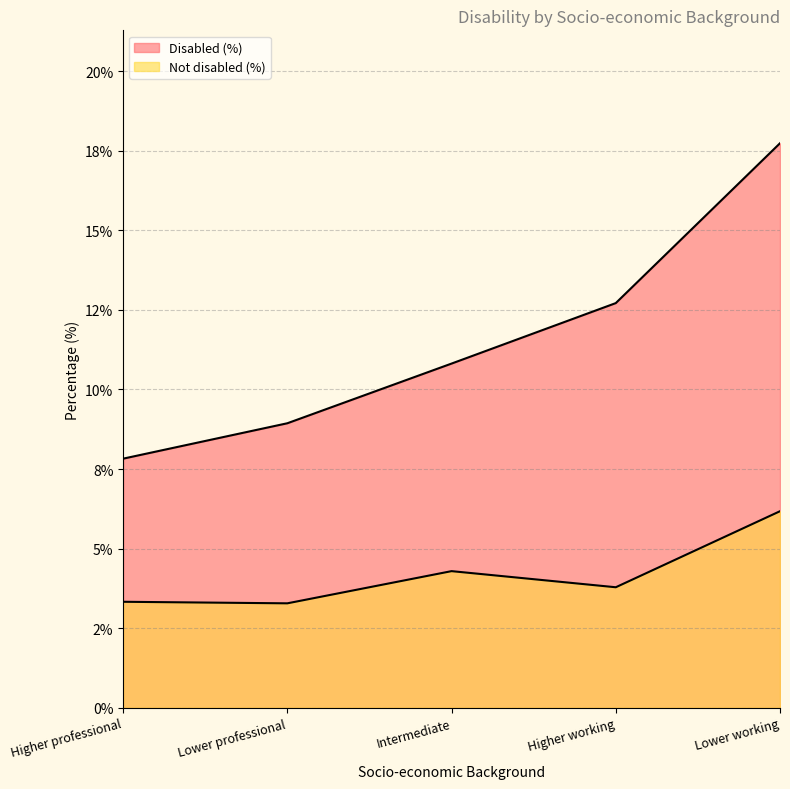

Does the chart have visible grid lines?

Yes